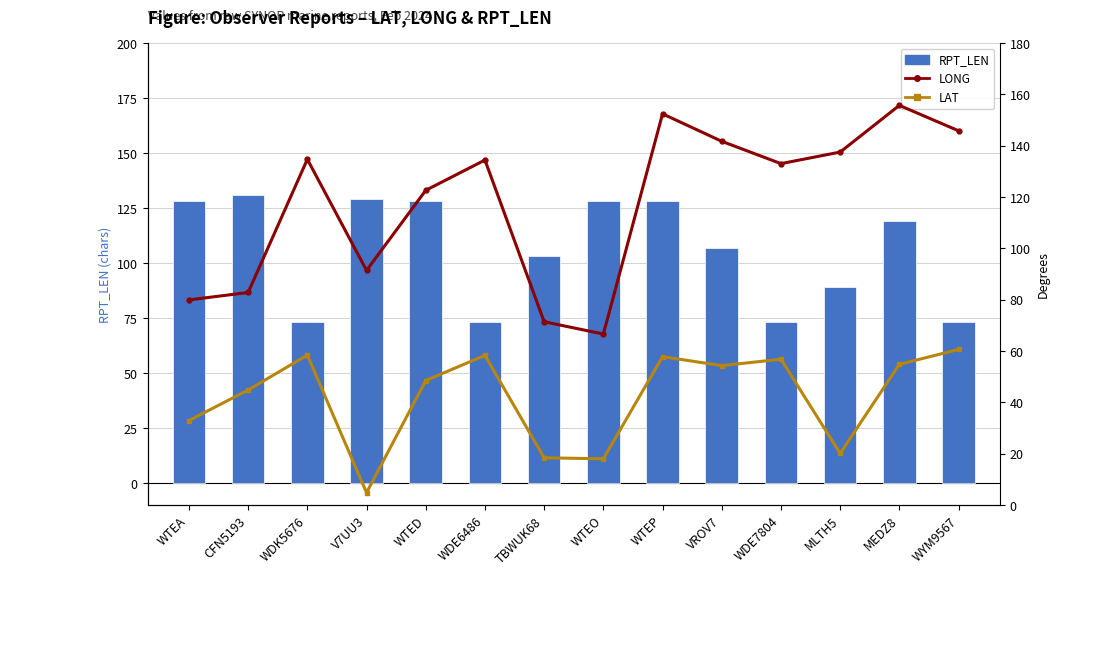

Reading left to right, extract all data points from this chart.

RPT_LEN: WTEA=128.0	CFN5193=131.0	WDK5676=73.0	V7UU3=129.0	WTED=128.0	WDE6486=73.0	TBWUK68=103.0	WTEO=128.0	WTEP=128.0	VROV7=107.0	WDE7804=73.0	MLTH5=89.0	MEDZ8=119.0	WYM9567=73.0
LONG: WTEA=79.9	CFN5193=82.8	WDK5676=134.7	V7UU3=91.4	WTED=122.6	WDE6486=134.4	TBWUK68=71.4	WTEO=66.6	WTEP=152.4	VROV7=141.7	WDE7804=133.0	MLTH5=137.5	MEDZ8=155.7	WYM9567=145.8
LAT: WTEA=32.9	CFN5193=44.8	WDK5676=58.4	V7UU3=4.8	WTED=48.5	WDE6486=58.3	TBWUK68=18.4	WTEO=18.0	WTEP=57.8	VROV7=54.3	WDE7804=56.8	MLTH5=20.1	MEDZ8=54.8	WYM9567=60.6